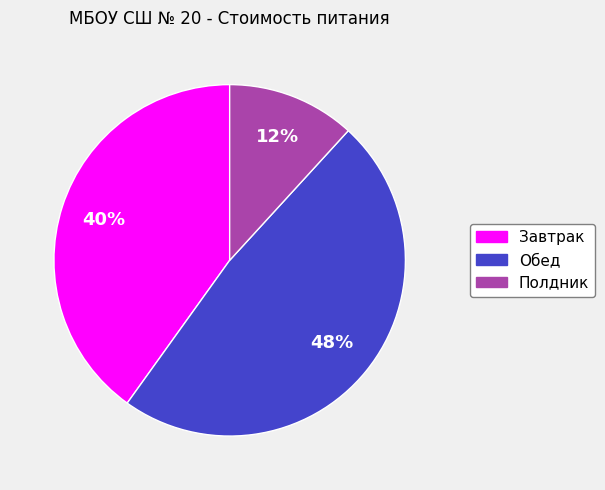

How many segments does this pie chart have?

3